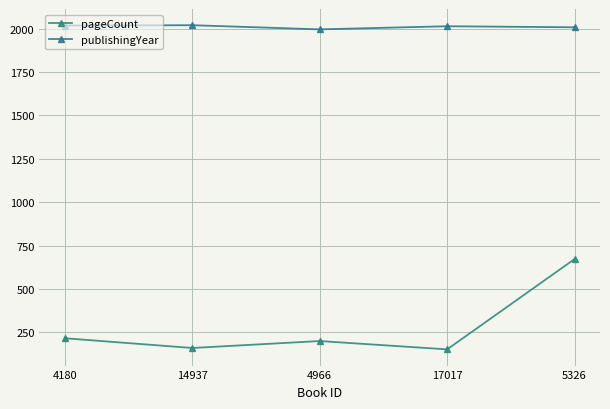

True or false: publishingYear and pageCount cross at least once.

False